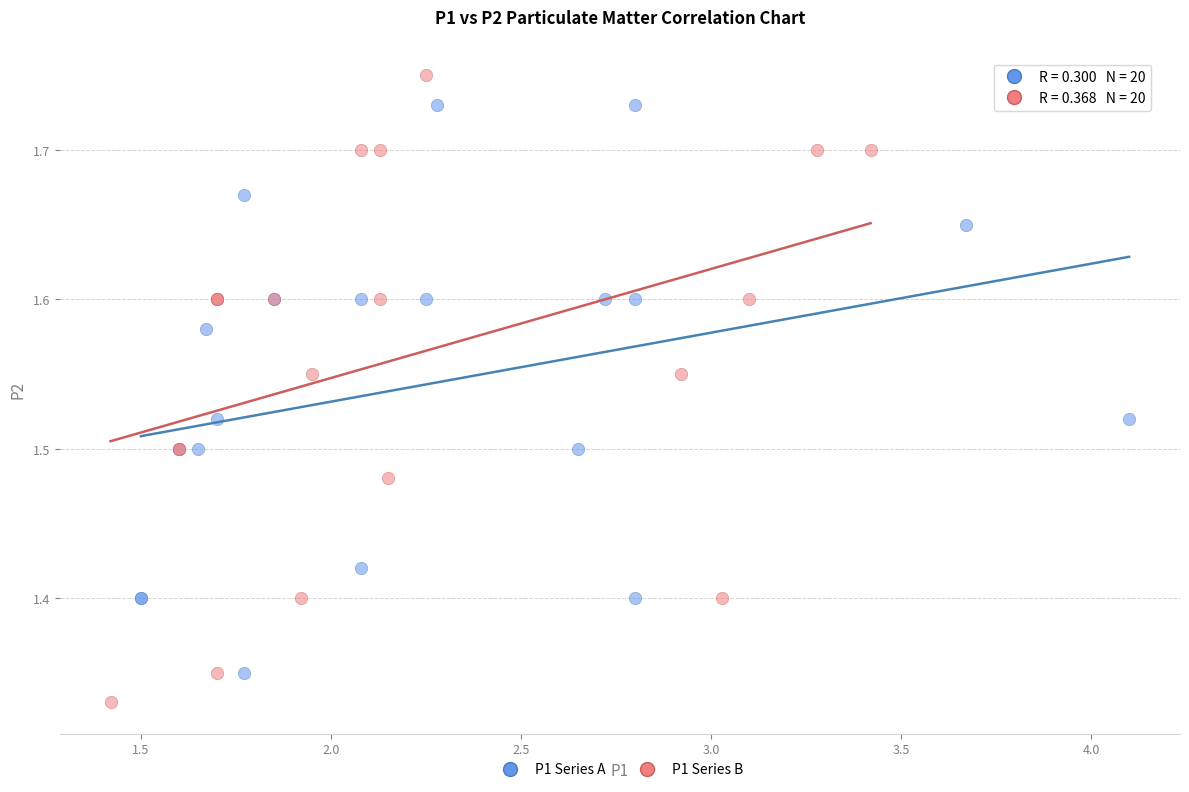

Which series has the widest spread of Y values?

P1 Series B